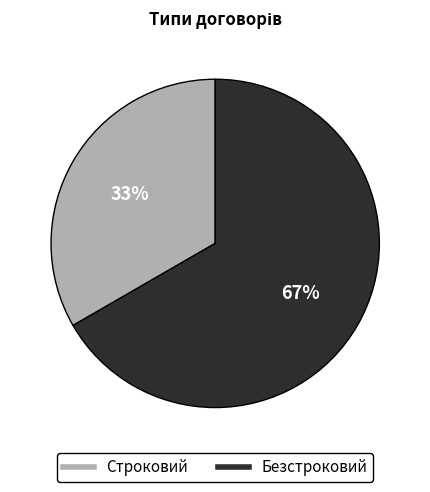

To the nearest percent, what is the combined percentage of Безстроковий and Строковий?

100%